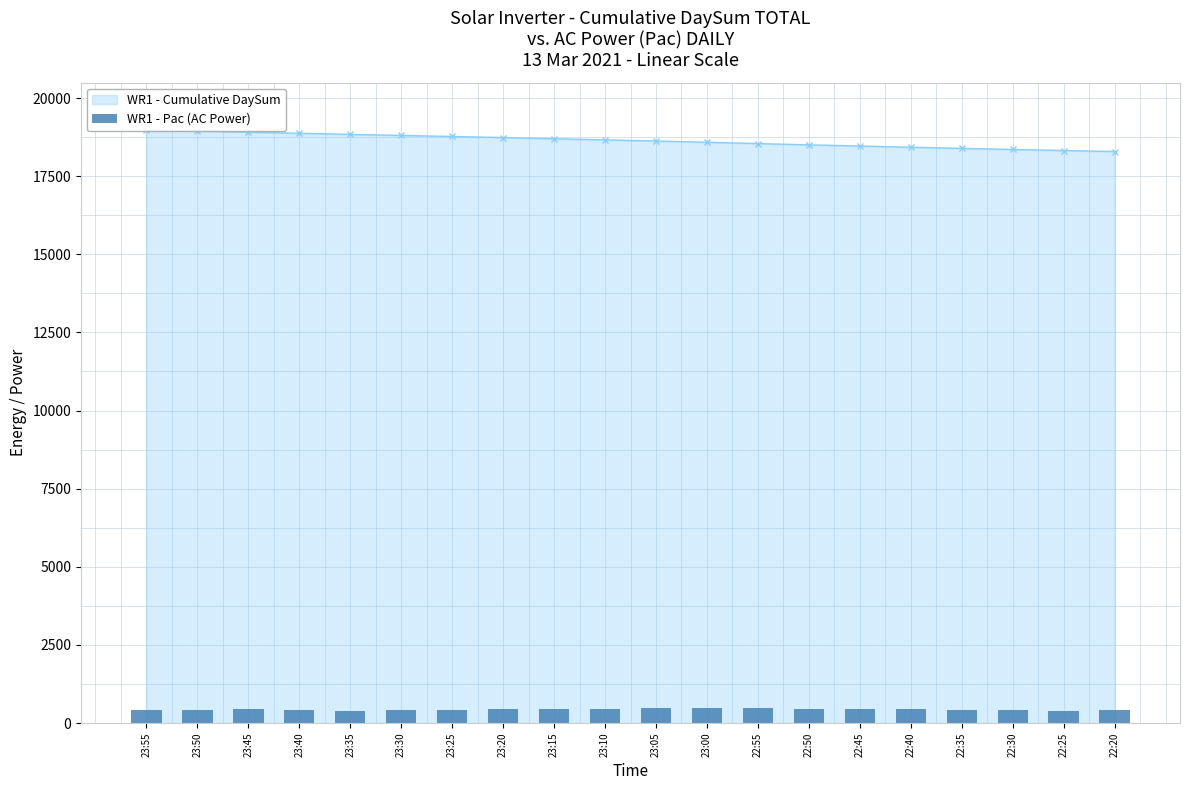

List the labels in order of value, largest first.

22:55, 23:00, 23:05, 22:45, 23:20, 23:45, 23:10, 22:50, 22:40, 23:15, 23:40, 23:50, 22:35, 22:30, 22:20, 23:55, 23:25, 23:30, 23:35, 22:25